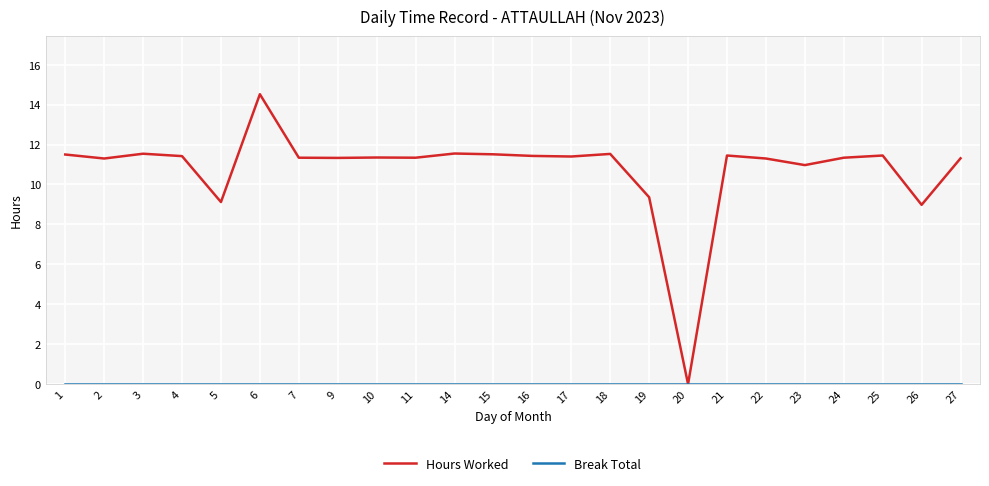

True or false: Hours Worked has more than 1 interior local peaks.

True